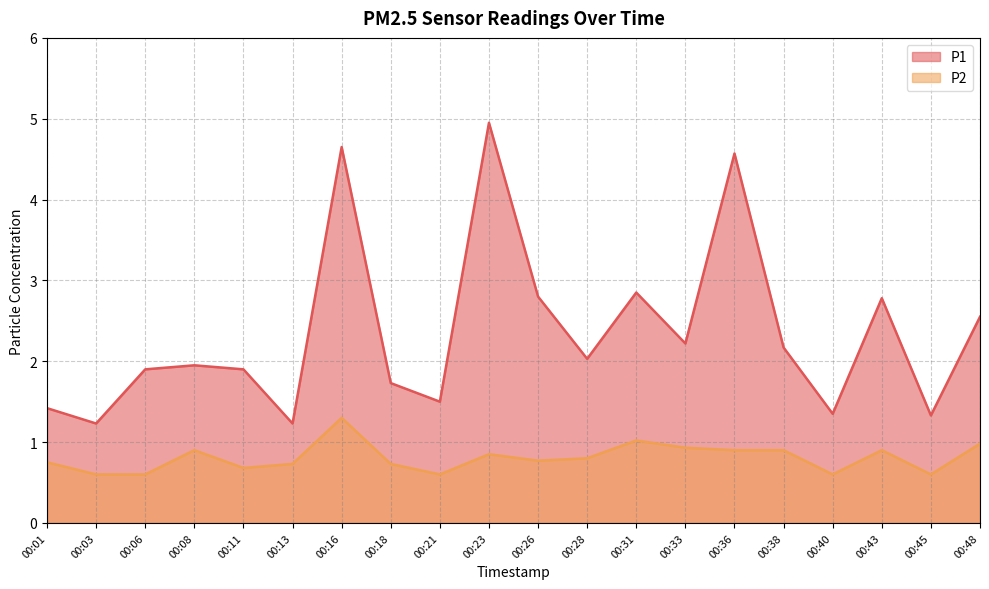

What is the maximum value shown in the chart?

5.0